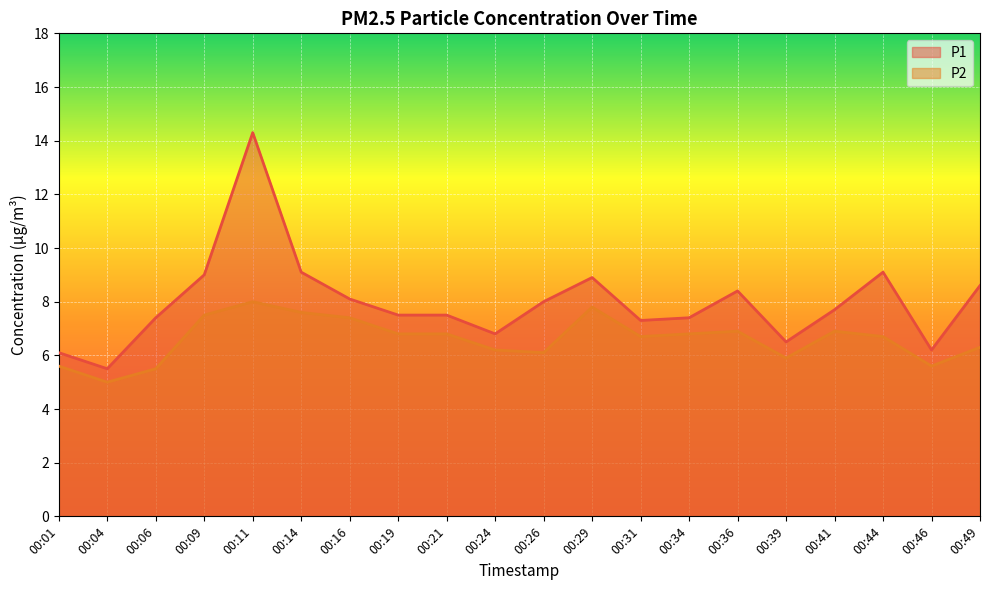

What is the sum of the P2 values at 00:21 and 00:14?

14.4